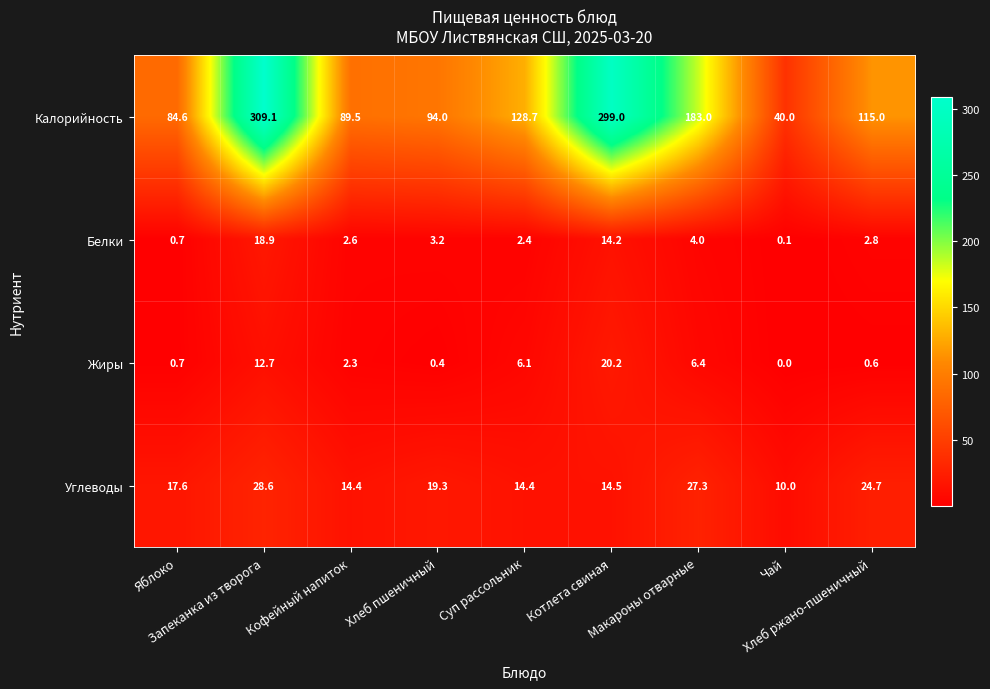

What is the greatest value displayed?

309.1